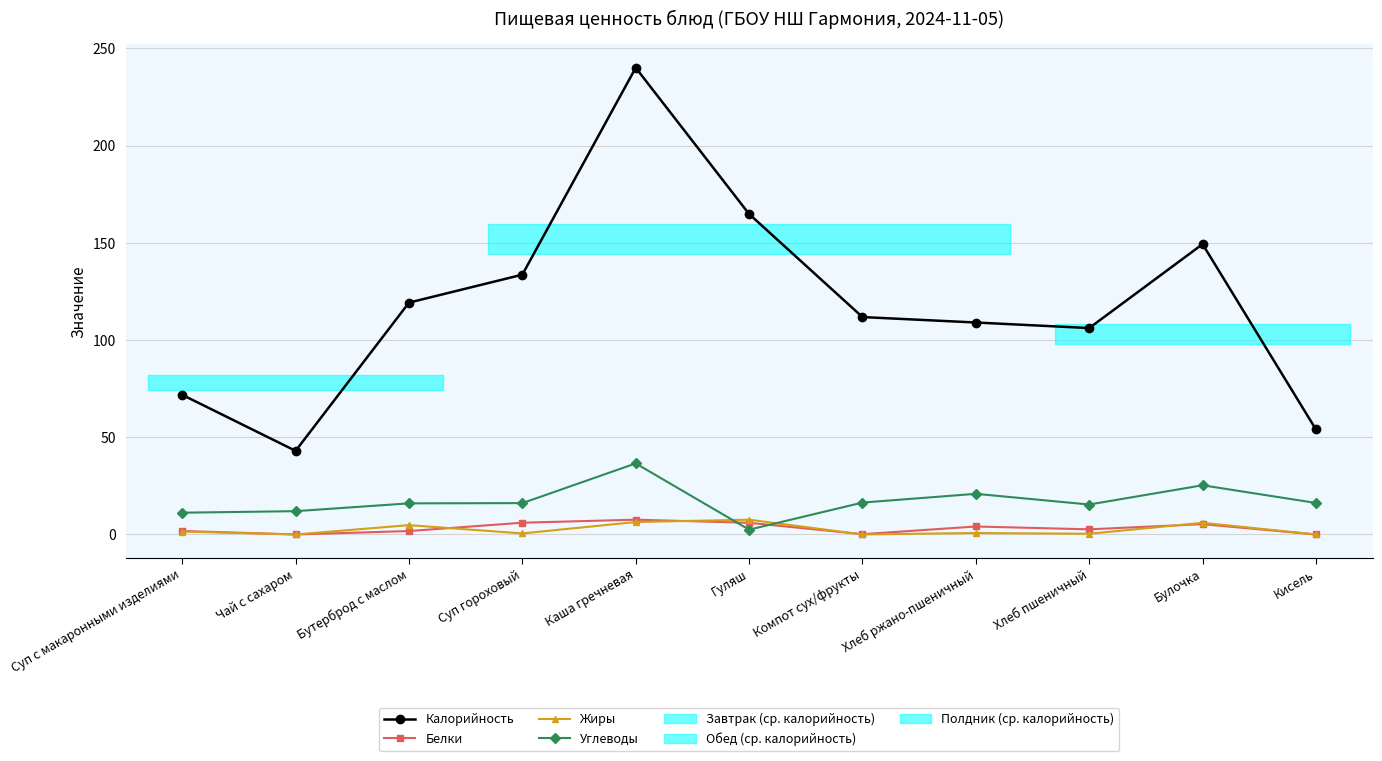

What is the difference between the maximum and second lowest values in the Белки series?

7.6